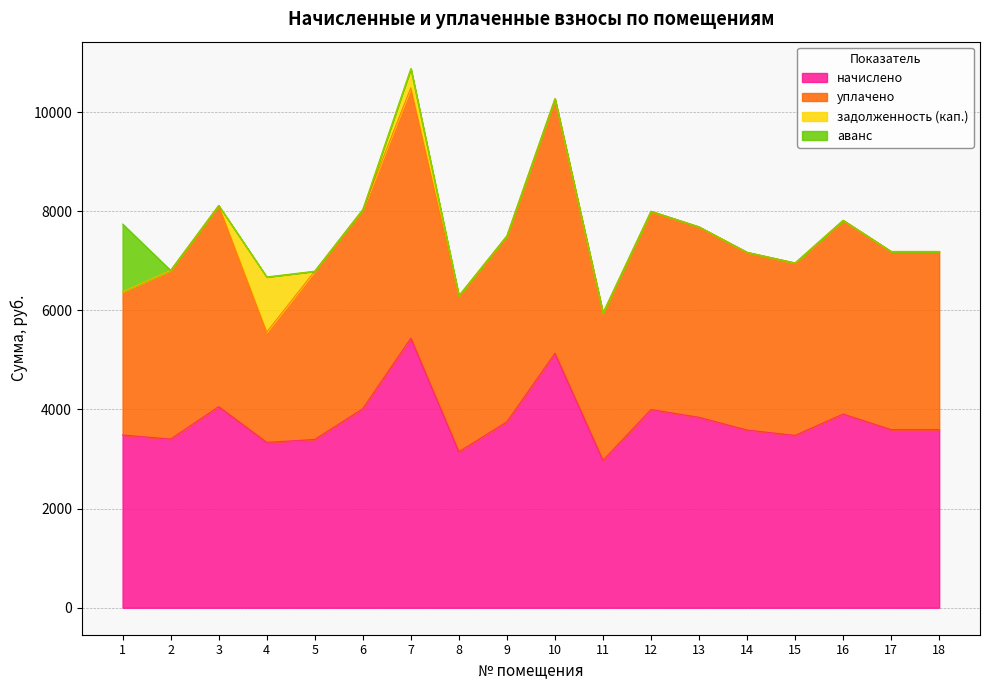

Where is the first local minimum for уплачено?

4